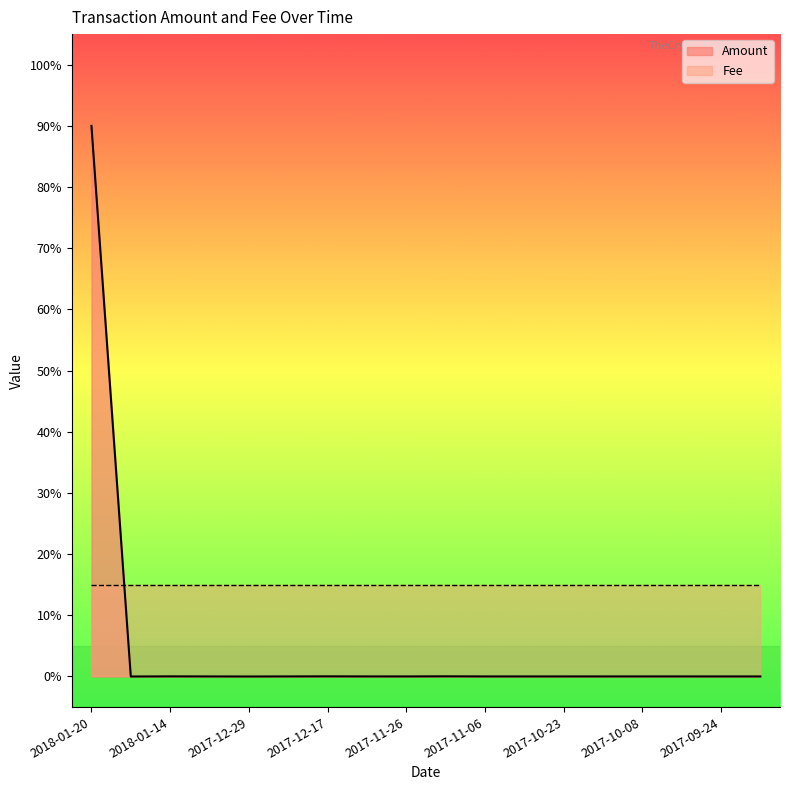

What are all the series names shown in the legend?

Amount, Fee